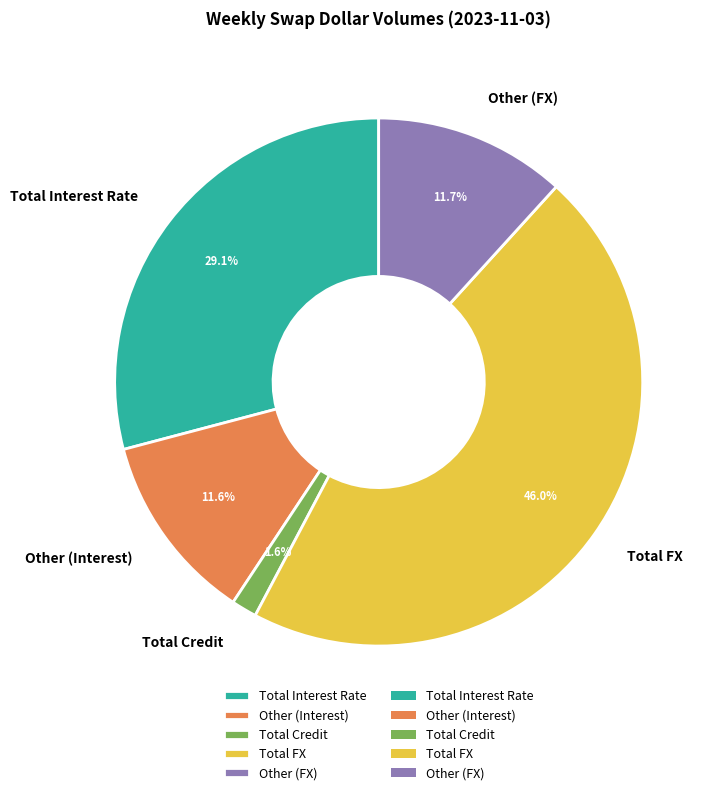

Which has a higher value, Total FX or Total Interest Rate?

Total FX